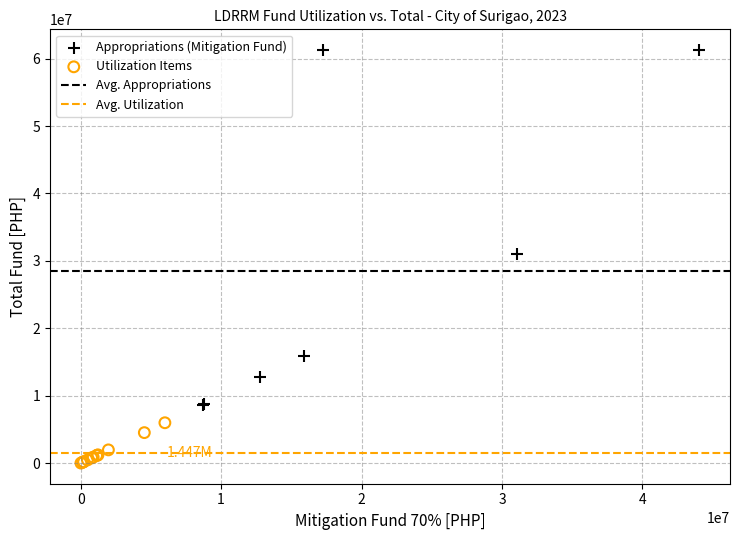

Which series has the widest spread of Y values?

Appropriations (Mitigation Fund)